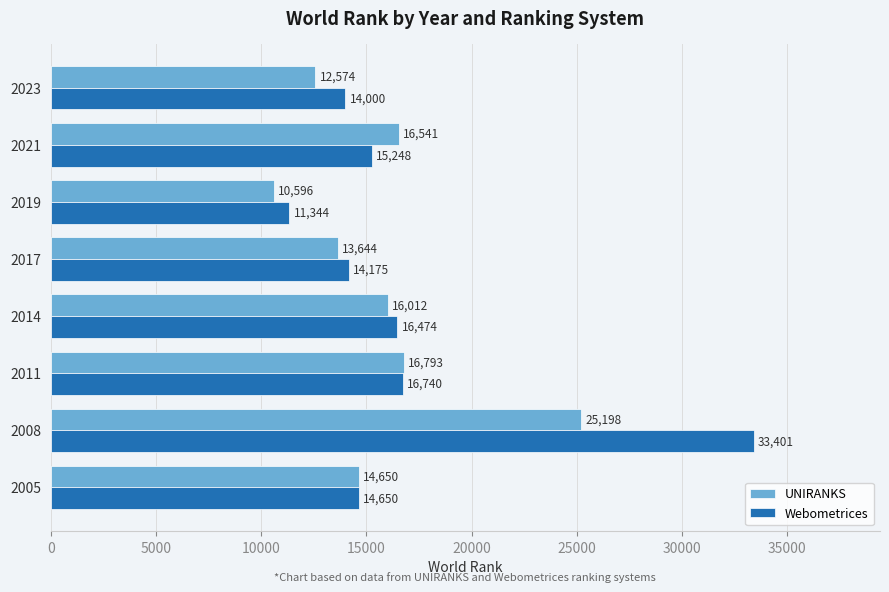

What are all the series names shown in the legend?

UNIRANKS, Webometrices